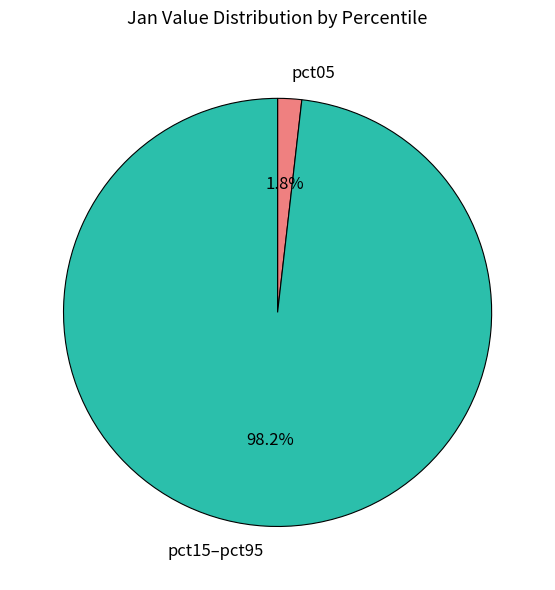

Rank the categories by value from lowest to highest.

pct05, pct15–pct95